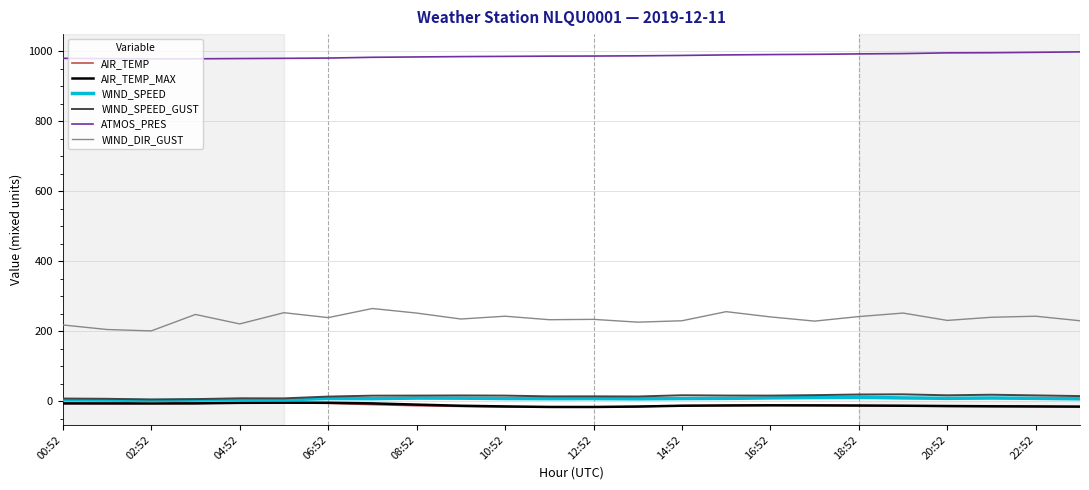

True or false: WIND_SPEED has more than 0 points higher than both neighbors.

True